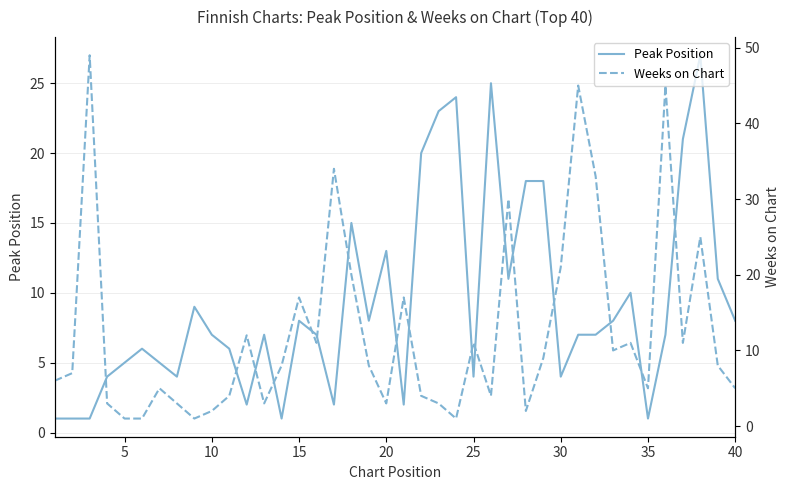

At how many categories does at least one series exceed 40?

3